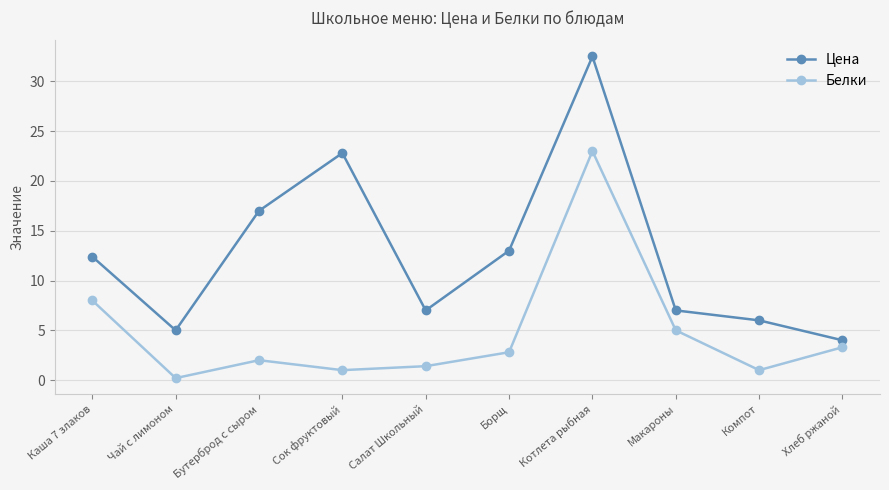

What is the highest value of the Белки series?

23.0